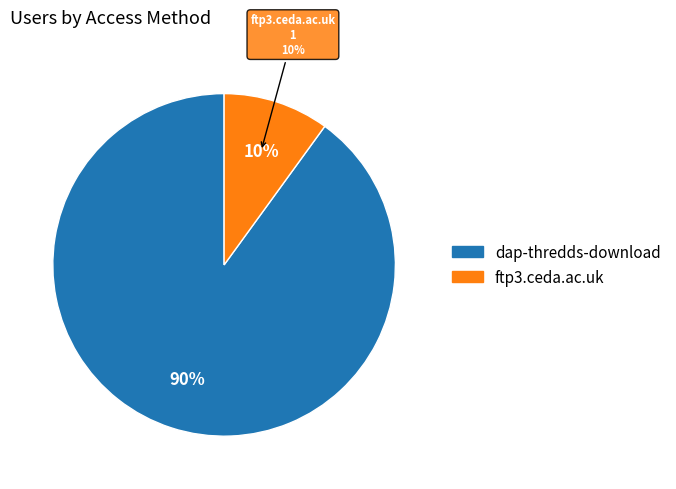

Count the number of slices in the pie.

2